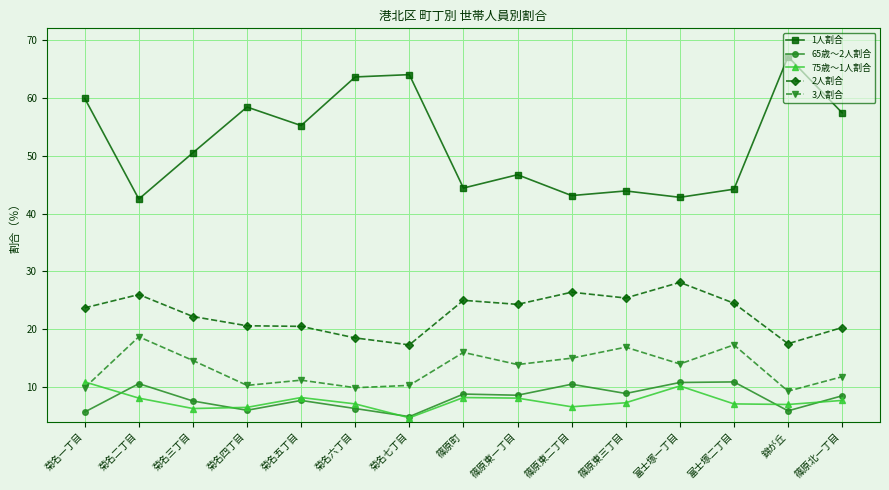

What is the highest value of the 3人割合 series?

18.7